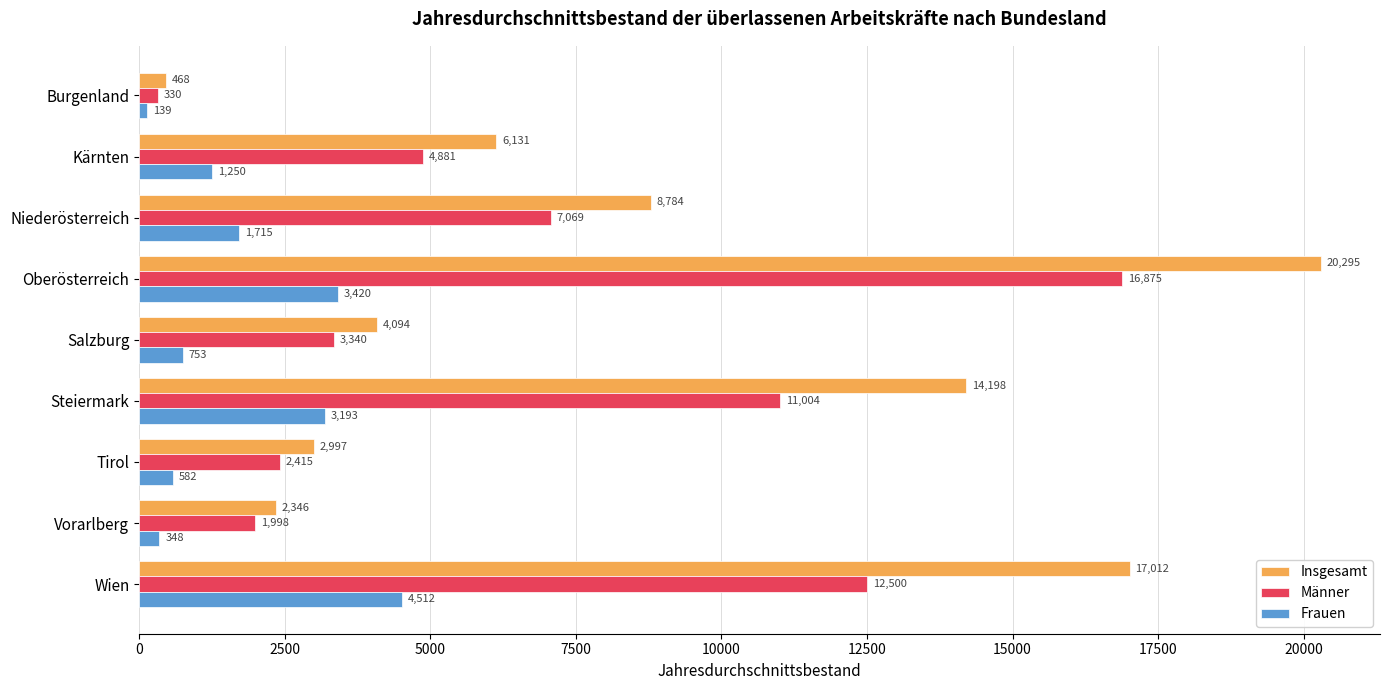

What is the difference between the maximum and minimum values in the Insgesamt series?

19826.4